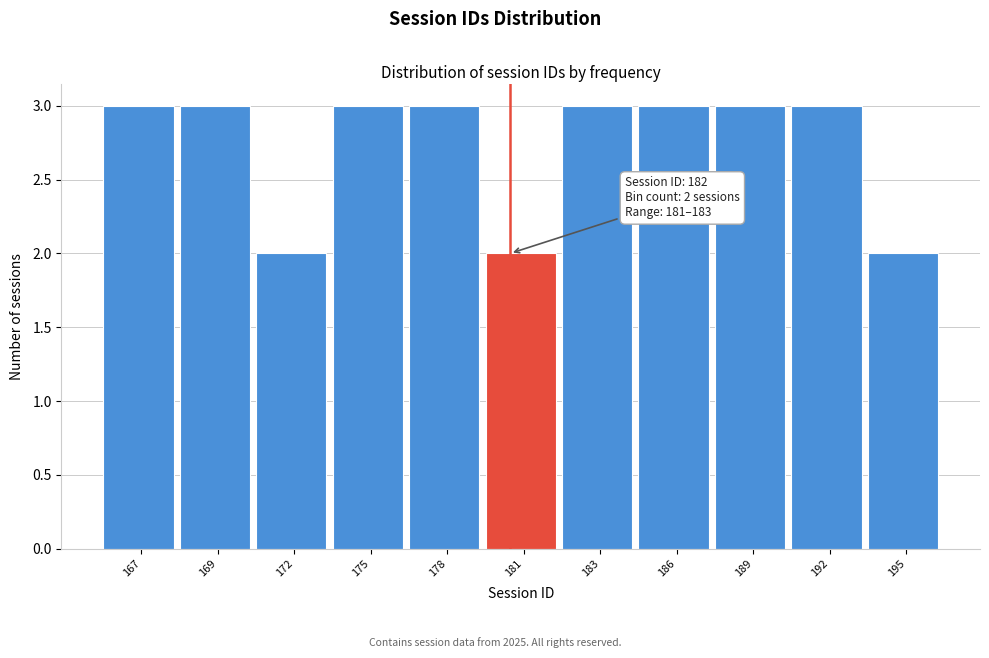

Reading left to right, transcribe all the data shown in this chart.

167=3	169=3	172=2	175=3	178=3	181=2	183=3	186=3	189=3	192=3	195=2